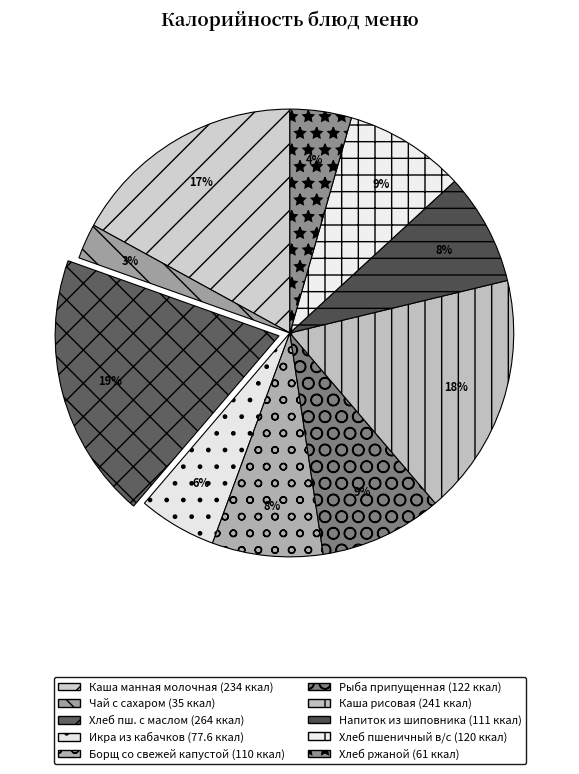

Count the number of slices in the pie.

10